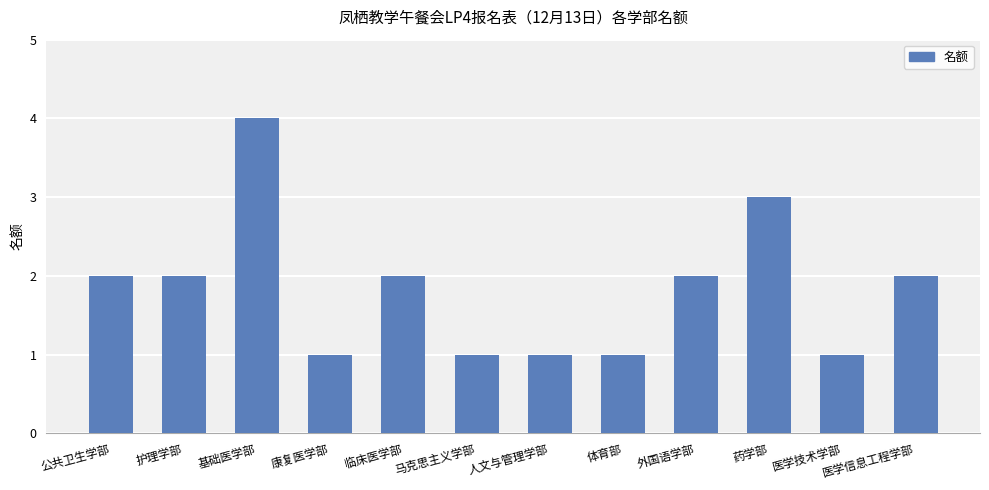

Reading right to left, list all the values displayed in this chart.

2	1	3	2	1	1	1	2	1	4	2	2